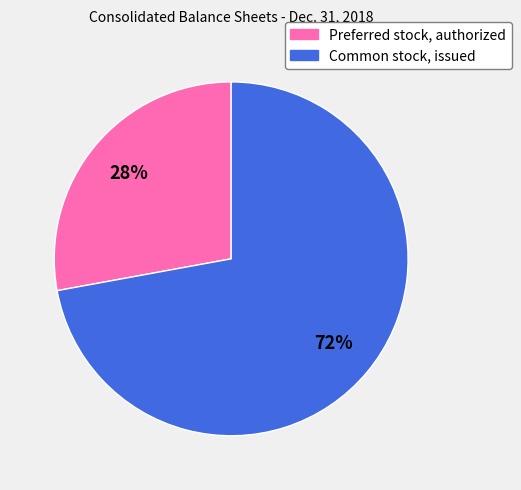

Which category has the smallest portion of the pie?

Preferred stock, authorized